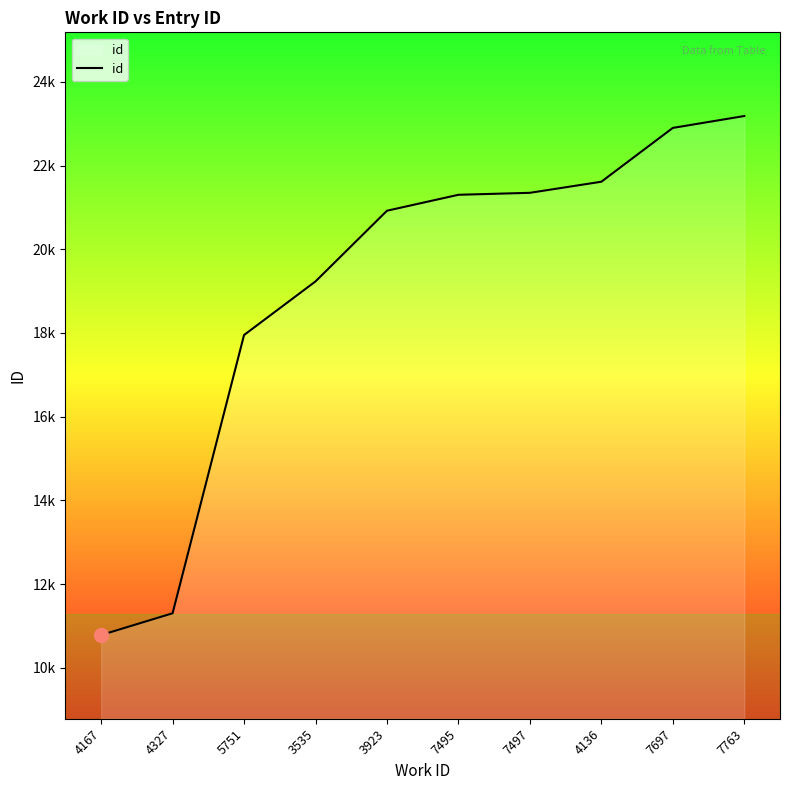

Reading left to right, extract all data points from this chart.

4167=10782	4327=11302	5751=17951	3535=19232	3923=20921	7495=21302	7497=21349	4136=21614	7697=22900	7763=23184